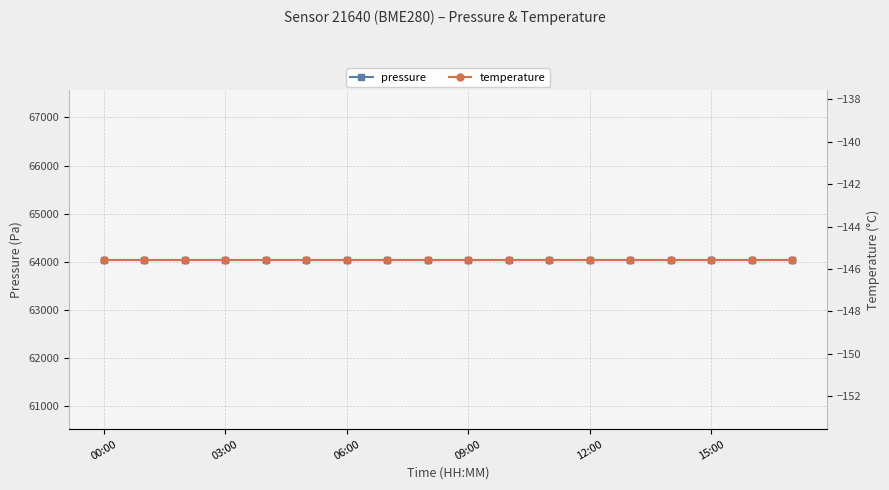

Reading left to right, list all the values displayed in this chart.

pressure: 64048.0	64048.0	64048.0	64048.0	64048.0	64048.0	64048.0	64048.0	64048.0	64048.0	64048.0	64048.0	64048.0	64048.0	64048.0	64048.0	64048.0	64048.0
temperature: -145.6	-145.6	-145.6	-145.6	-145.6	-145.6	-145.6	-145.6	-145.6	-145.6	-145.6	-145.6	-145.6	-145.6	-145.6	-145.6	-145.6	-145.6